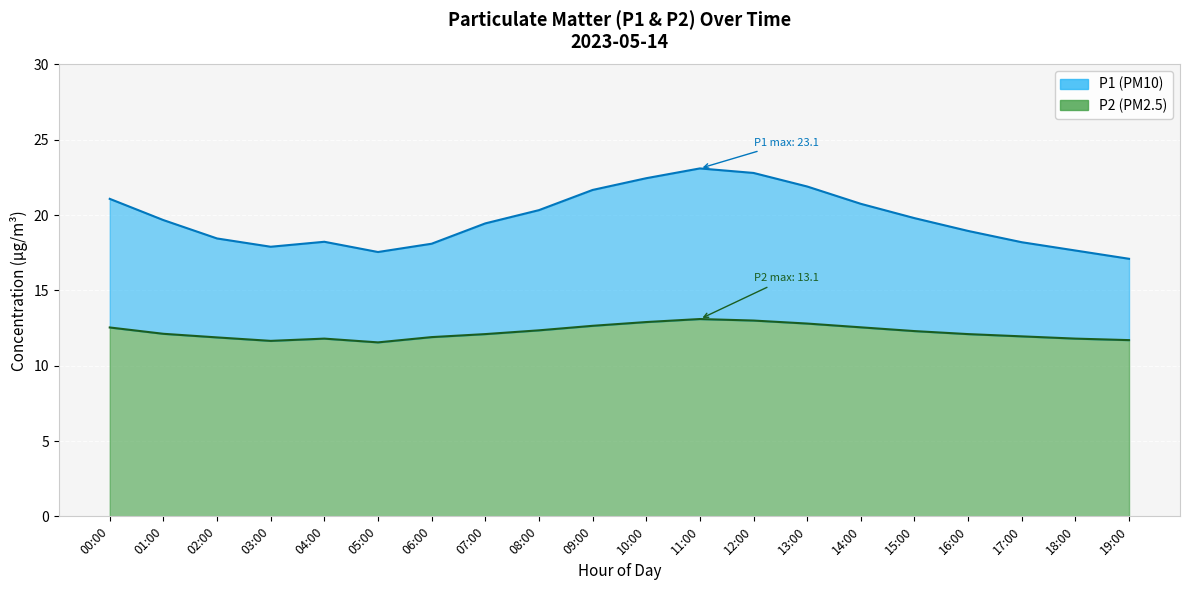

True or false: P2 and P1 cross at least once.

False